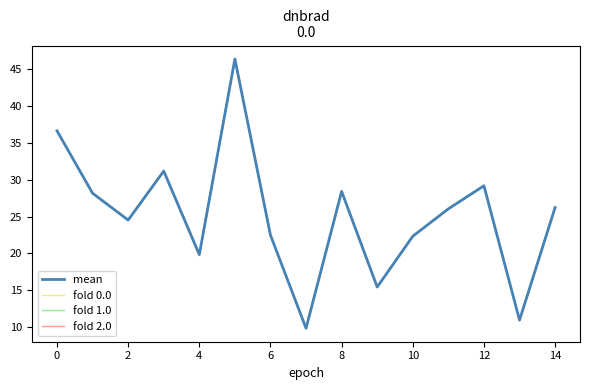

Reading left to right, extract all data points from this chart.

mean: 36.6	28.2	24.5	31.2	19.8	46.3	22.5	9.9	28.4	15.5	22.3	26.0	29.2	11.0	26.2
fold 0.0: 36.6	28.2	24.5	31.2	19.8	46.3	22.5	9.9	28.4	15.5	22.3	26.0	29.2	11.0	26.2
fold 1.0: 36.6	28.2	24.5	31.2	19.8	46.3	22.5	9.9	28.4	15.5	22.3	26.0	29.2	11.0	26.2
fold 2.0: 36.6	28.2	24.5	31.2	19.8	46.3	22.5	9.9	28.4	15.5	22.3	26.0	29.2	11.0	26.2